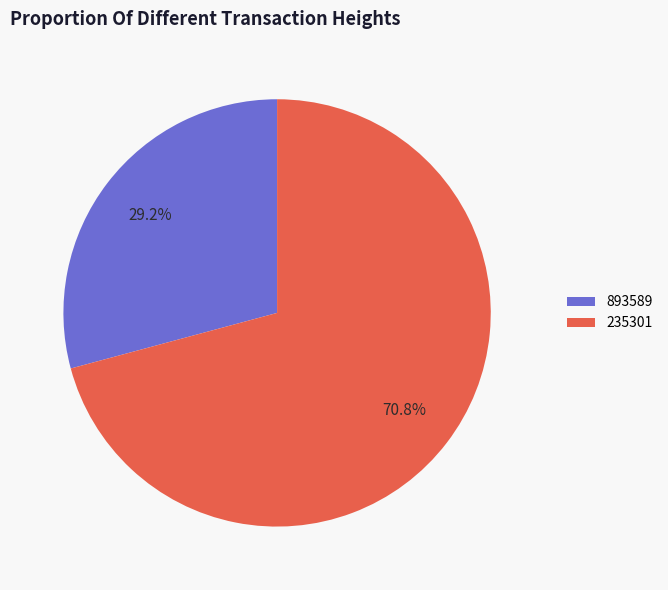

Between 235301 and 893589, which is larger?

235301